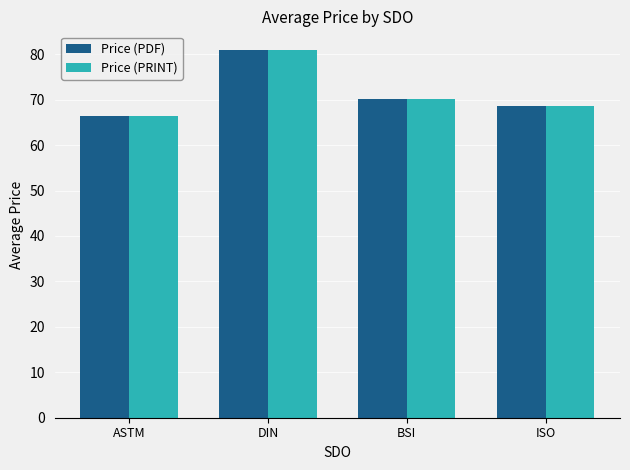

How many bars are there in each group?

2